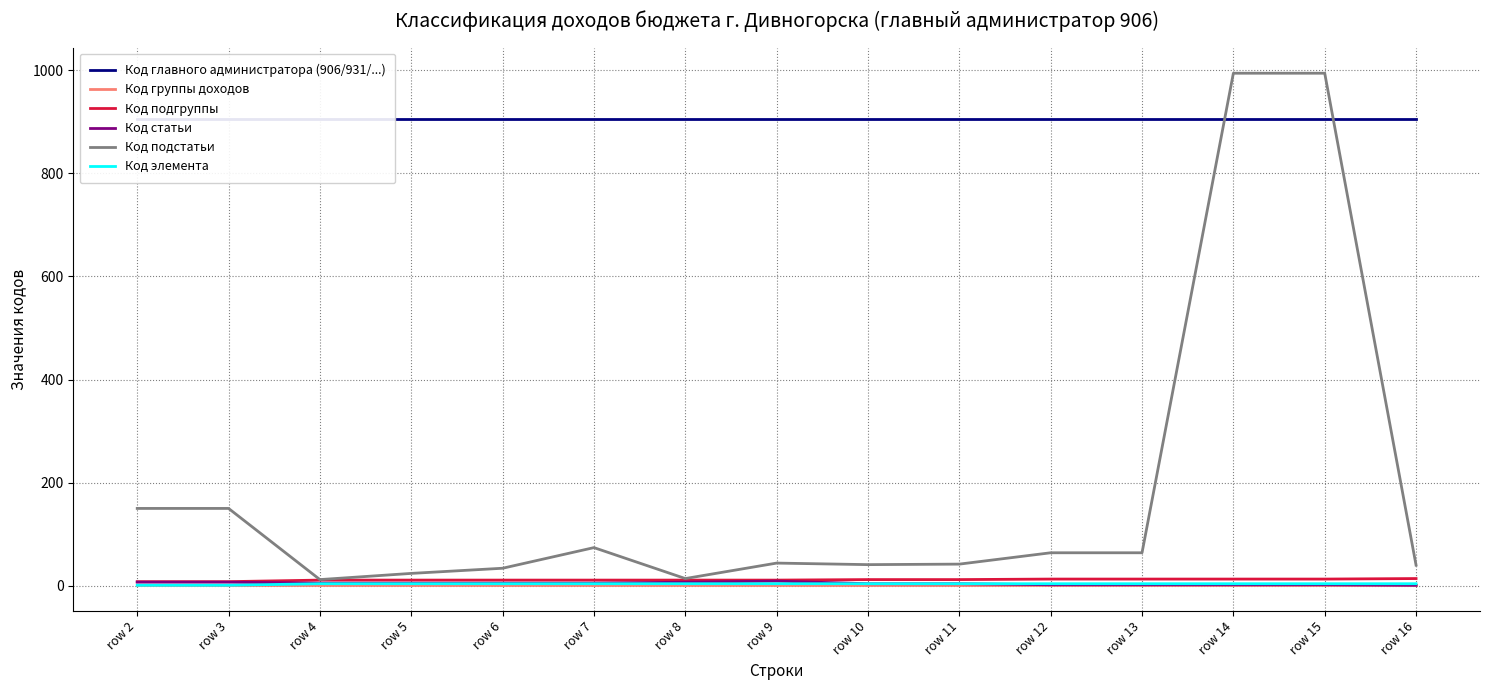

What is the difference between the highest and lowest values at row 15?

993